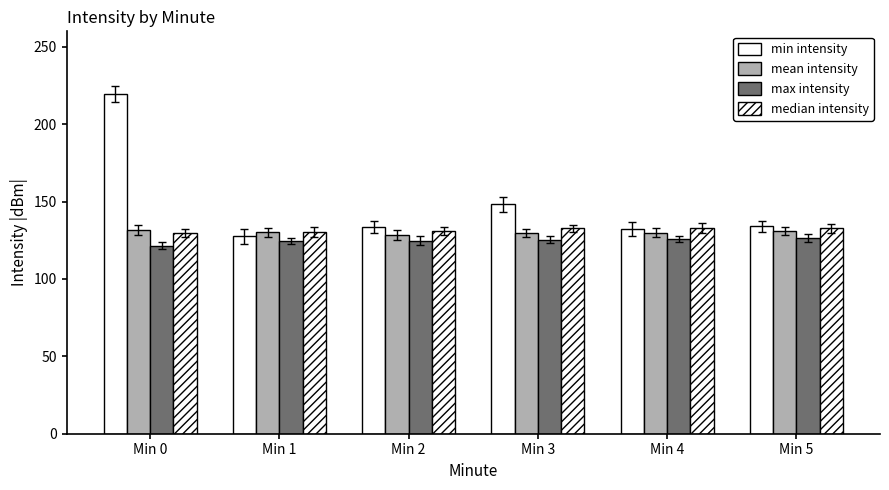

How many data points in min intensity are above 133?

4